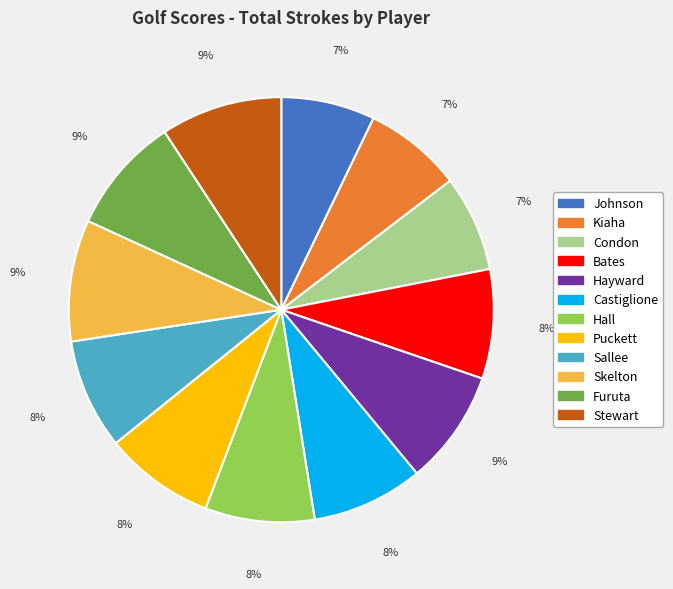

Which has a higher value, Condon or Sallee?

Sallee